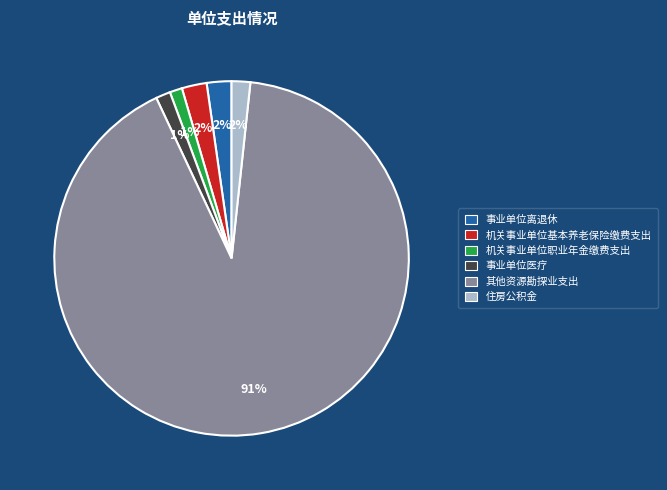

Combined, do 住房公积金 and 其他资源勘探业支出 account for over 50%?

Yes